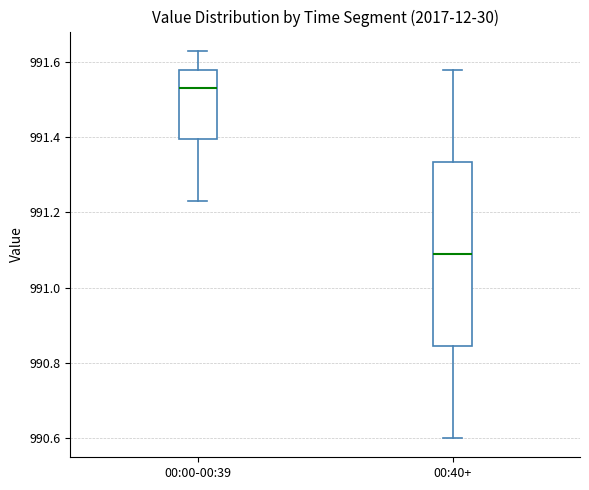

Which box has the lowest median line?

00:40+